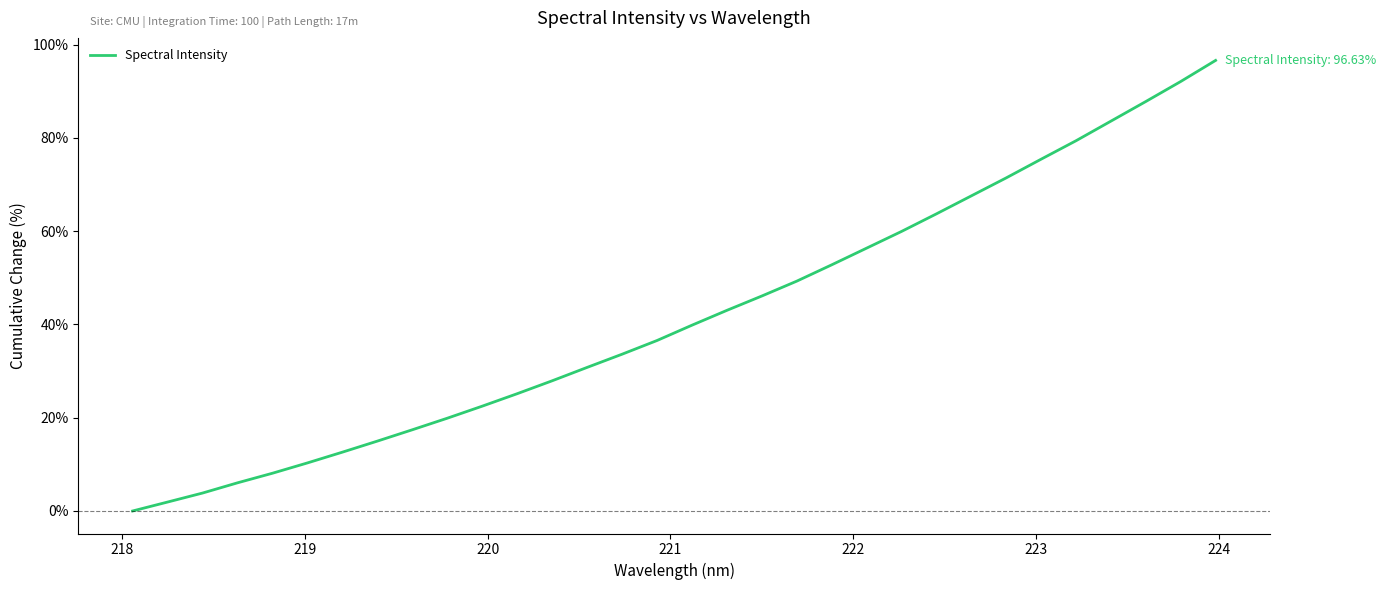

What is the difference between the maximum and minimum values?

96.6